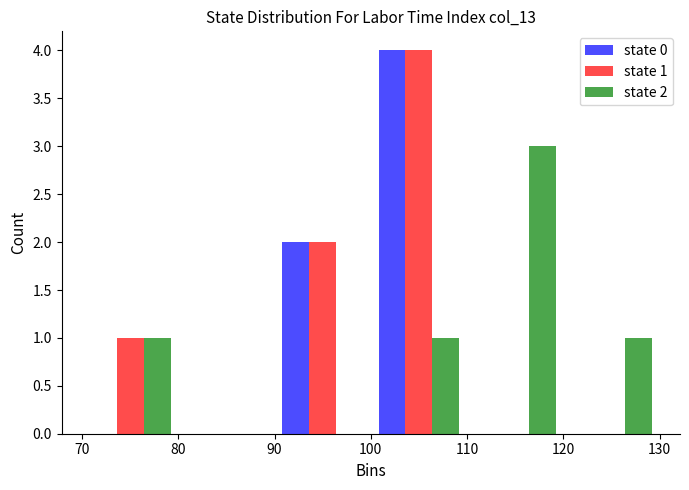

In the state 2 series, which range on the x-axis has the tallest bar?

110 to 120